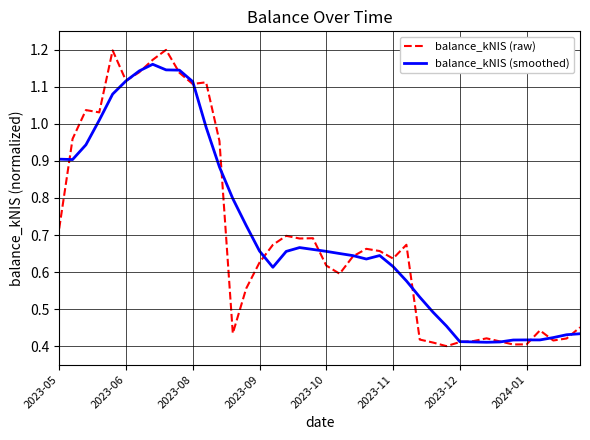

True or false: balance_kNIS (raw) has more than 0 points higher than both neighbors.

True